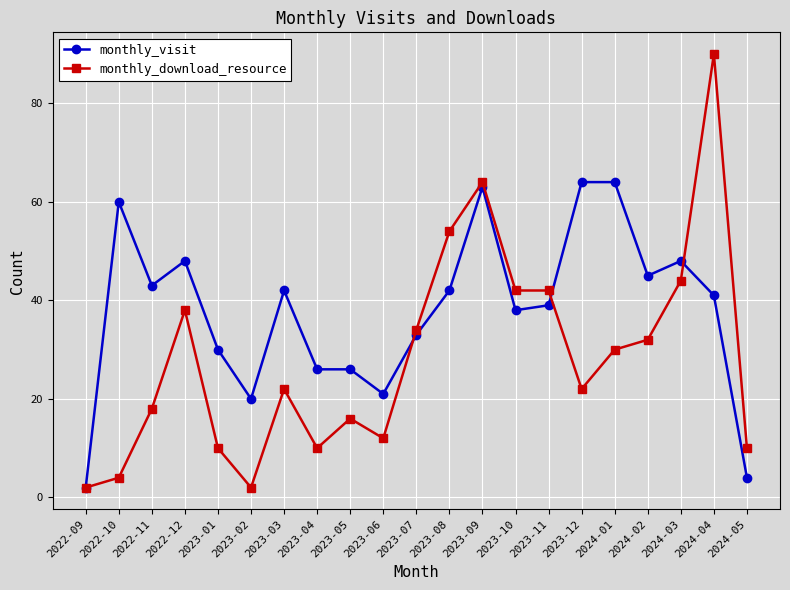

At which category does monthly_download_resource reach its first local peak?

2022-12